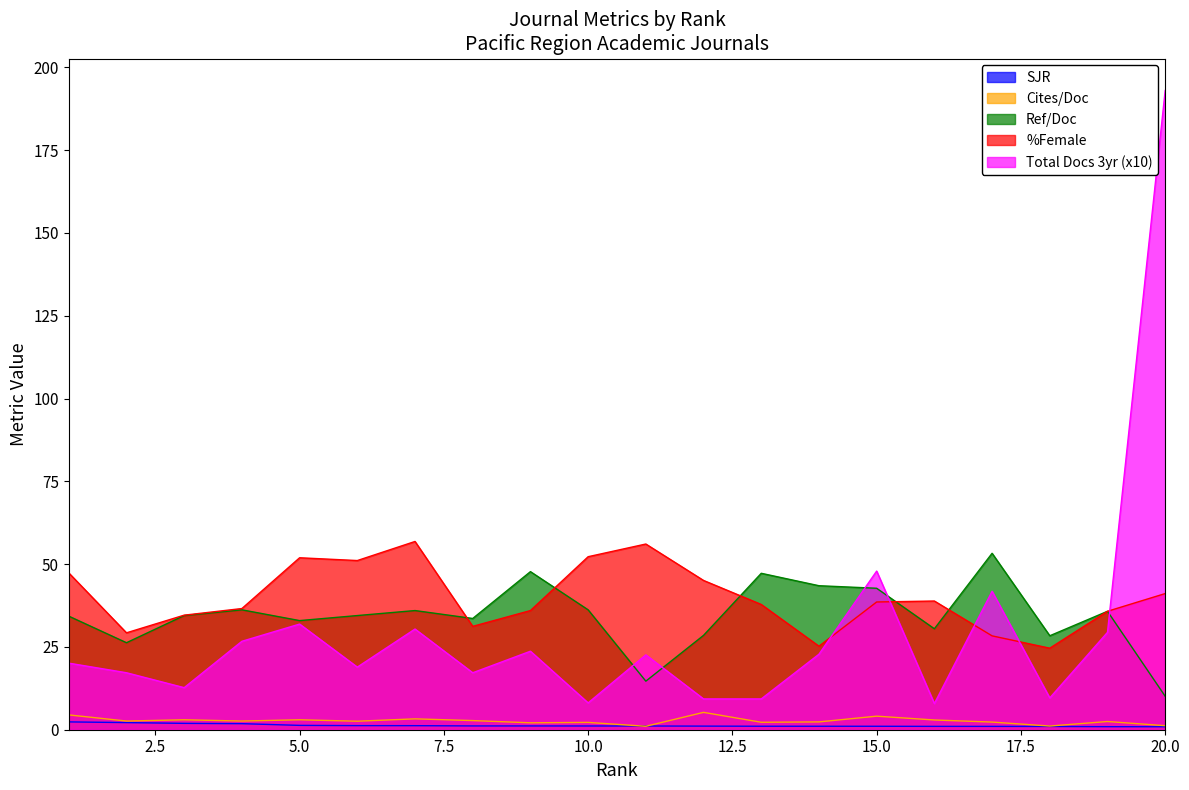

Where is Cites/Doc nearest to the value 3?

3